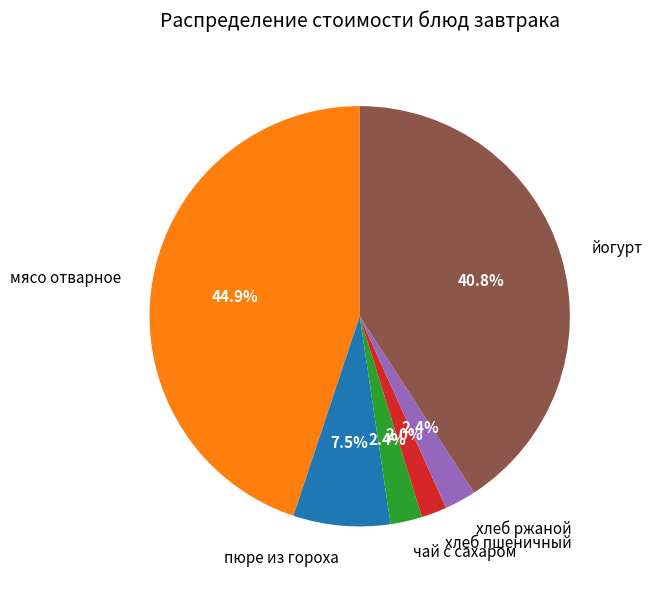

To the nearest percent, what is the combined percentage of мясо отварное and йогурт?

86%